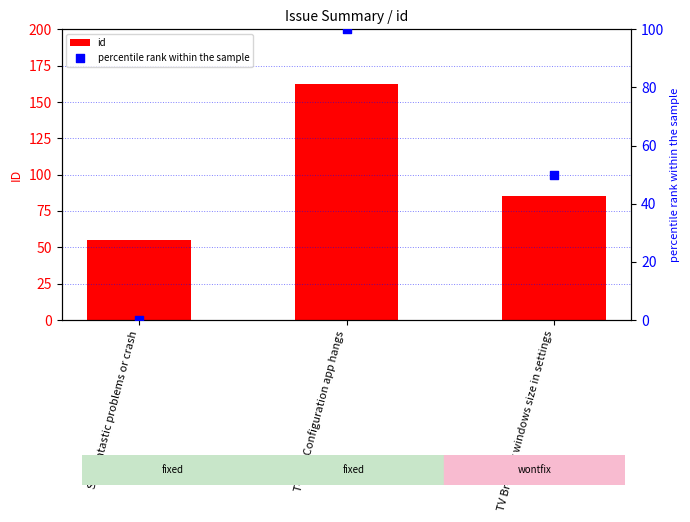

Is the value of percentile rank within the sample at TCP/IP Configuration app hangs greater than the value of id at Streamtastic problems or crash?

Yes